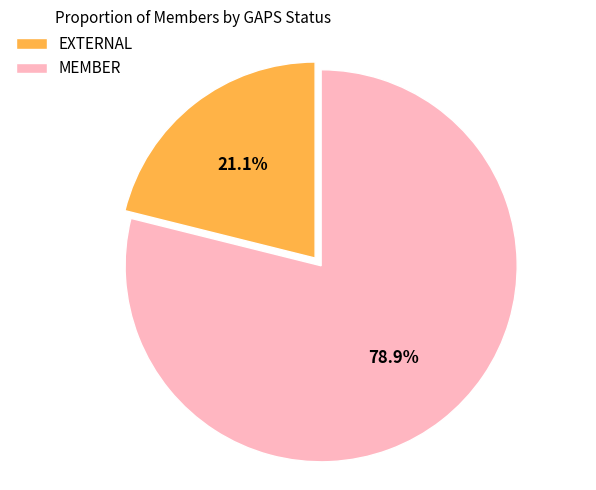

How much of the chart is everything except EXTERNAL?

78.9%